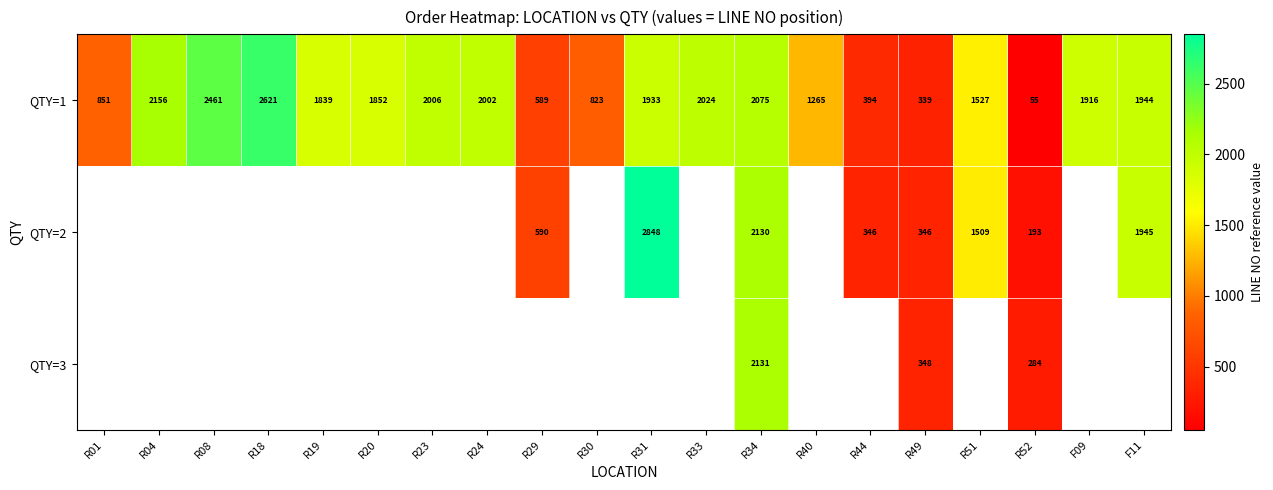

What is the sum of the QTY=1 values at R19 and R34?

3914